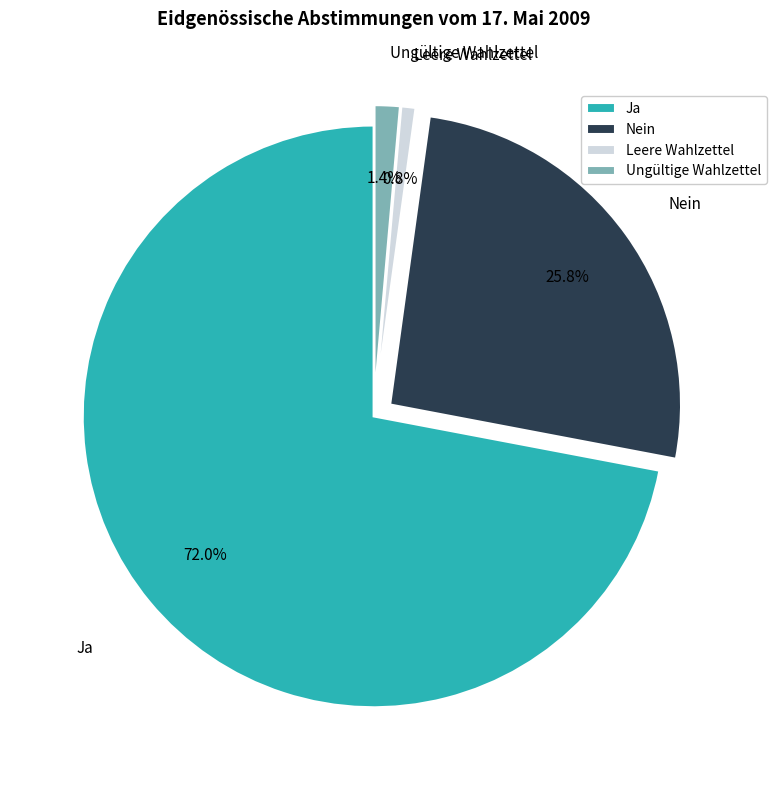

To the nearest percent, what is the difference between the largest and smallest slice percentages?

71%